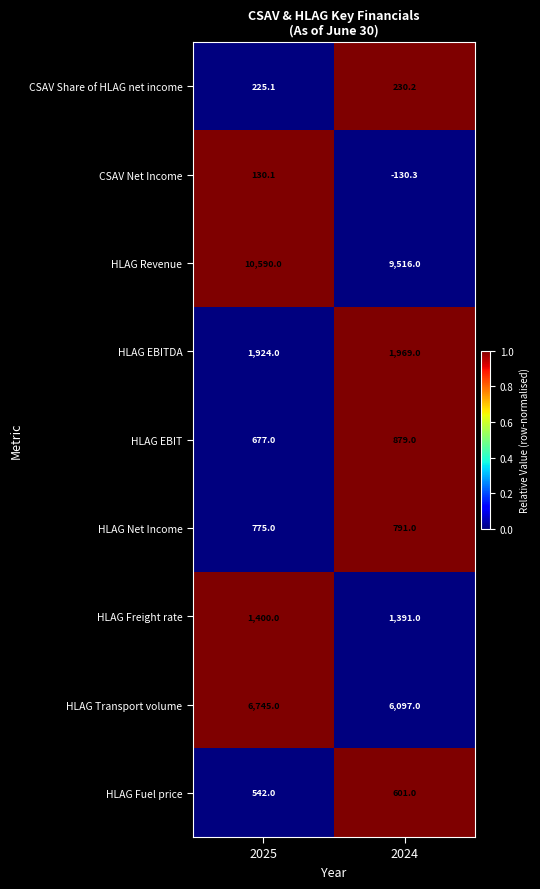

True or false: HLAG EBIT has a value of 486.2 at 2024.

False